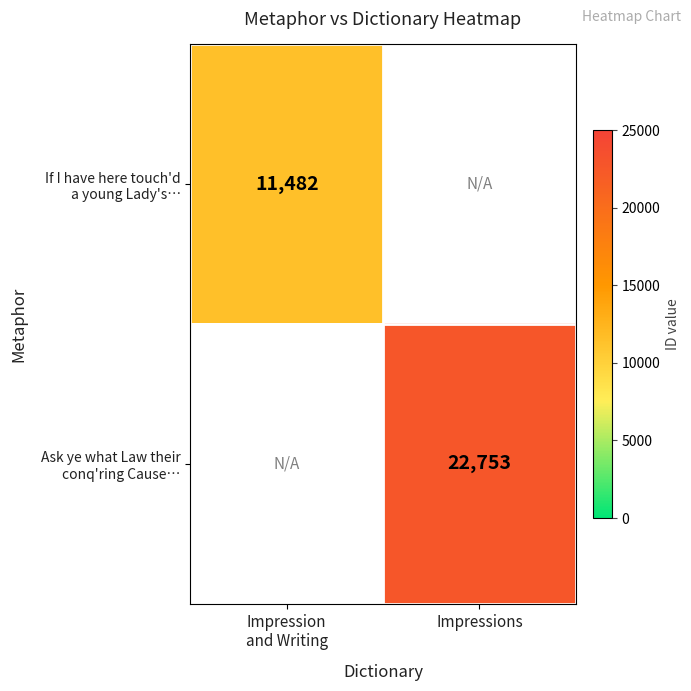

Which series has the widest spread of values?

If I have here touch'd a young Lady's…